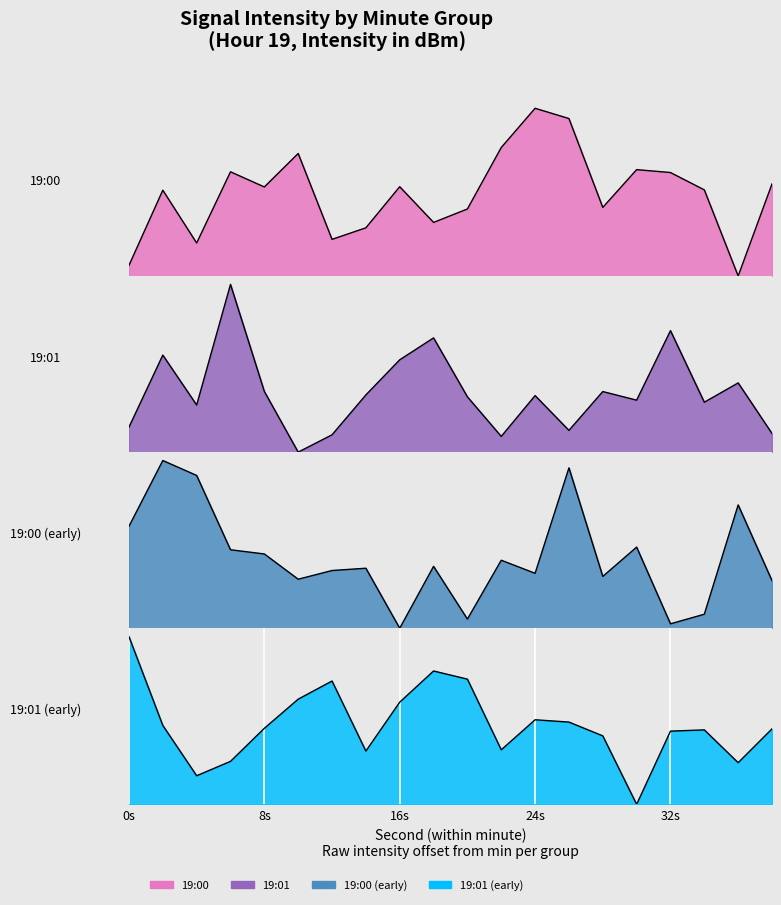

The value of 19:01 (early) at 38 is 3.4. True or false?

True